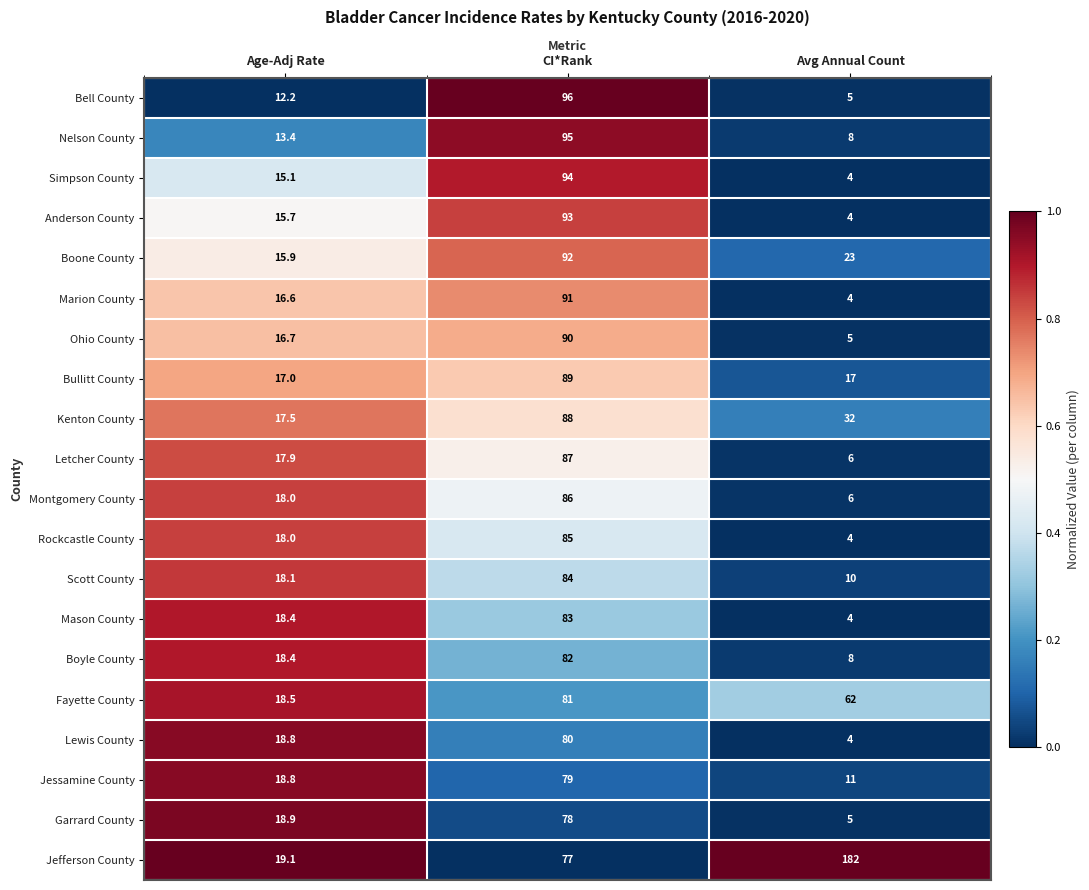

Which series has the widest spread of values?

Jefferson County